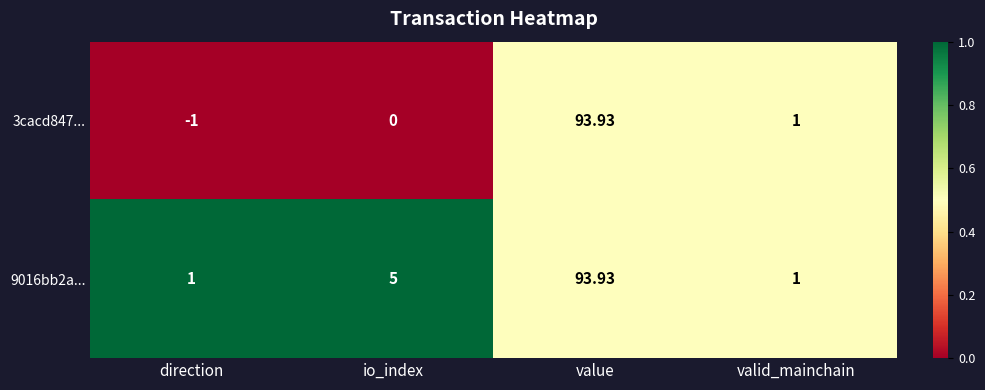

Where does the 3cacd847... series first go above 1?

value